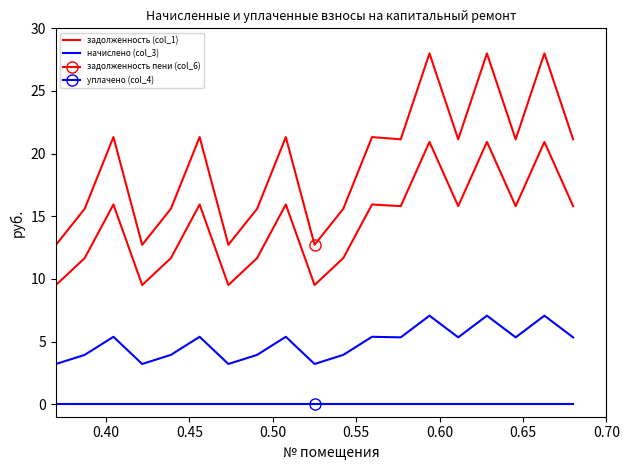

Which series has the largest range (max minus min)?

задолженность пени (col_6)